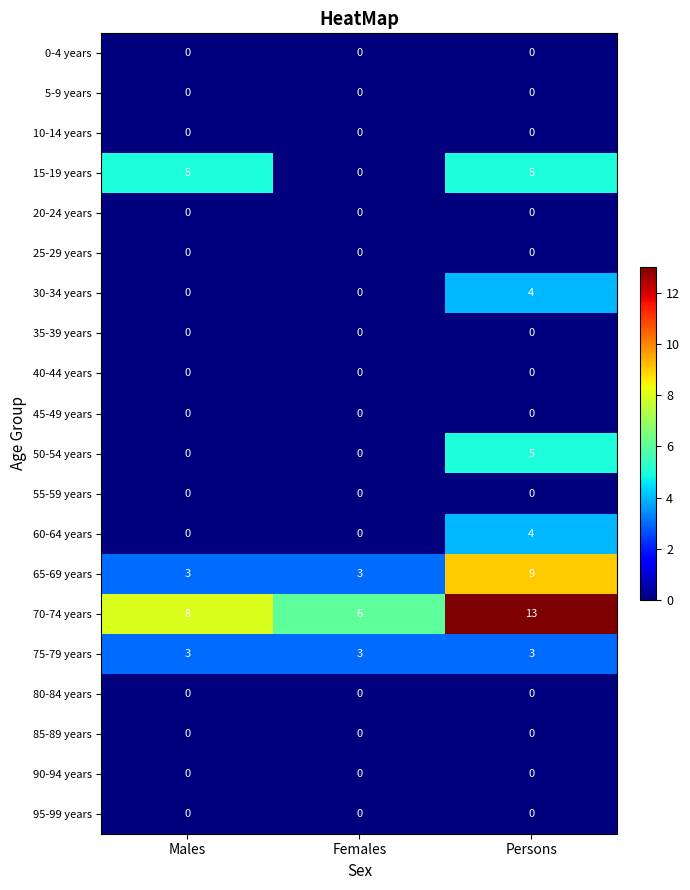

Which series has the largest total across all categories?

70-74 years